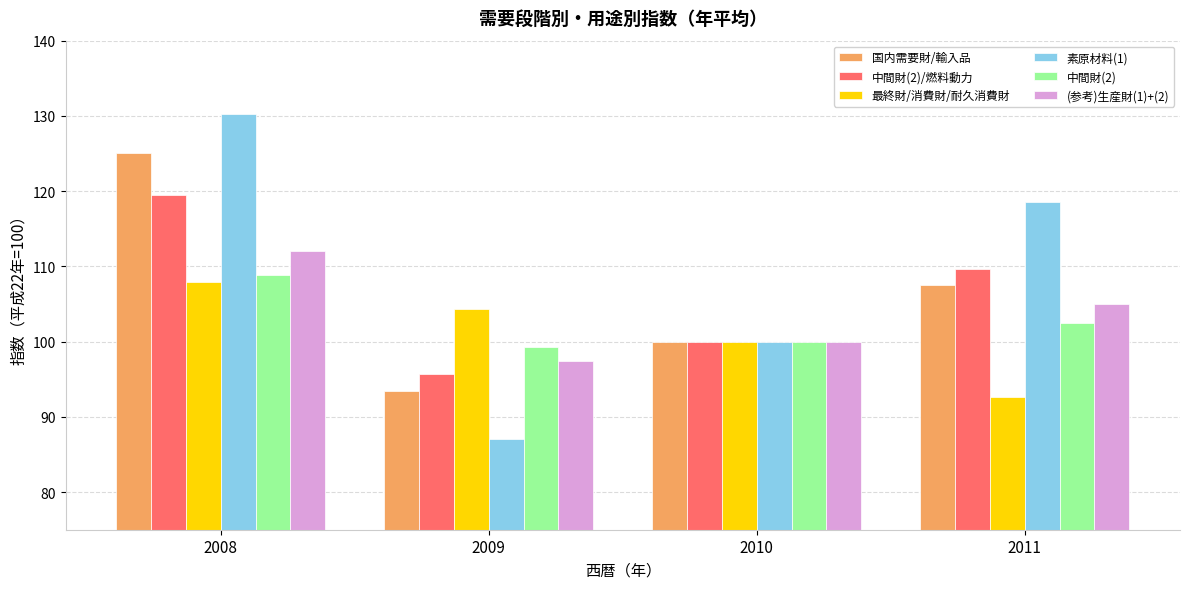

What is the value of the 最終財/消費財/耐久消費財 bar at the 1st from the left?

107.9